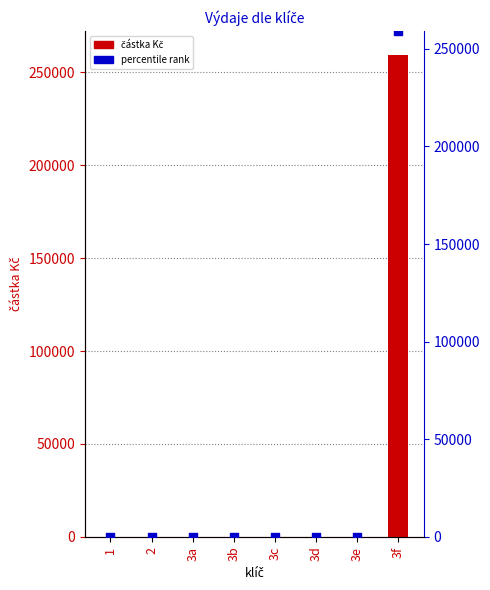

Which series has the widest spread of Y values?

částka Kč